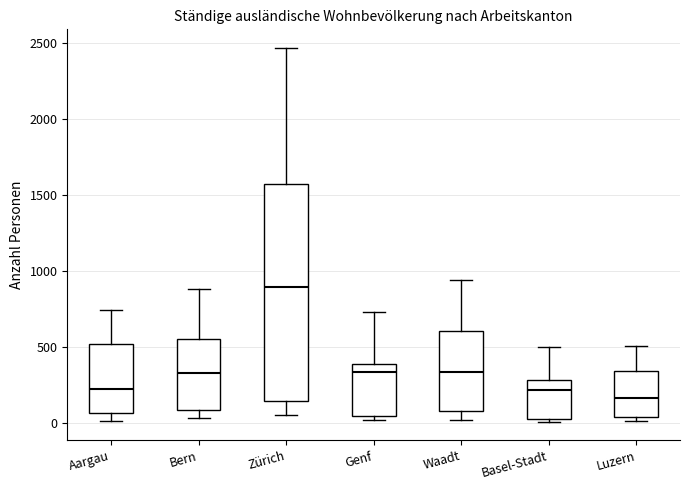

Reading left to right, read every box against the y-axis: the position of its median line, the range the box covers, and the ends of its whiskers. The values are not printed on the chart, so give them approximately, as read against the axis.

Aargau: median 200, box 50 to 500, whiskers 0 to 750
Bern: median 350, box 100 to 550, whiskers 50 to 900
Zürich: median 900, box 150 to 1550, whiskers 50 to 2450
Genf: median 350, box 50 to 400, whiskers 0 to 750
Waadt: median 350, box 100 to 600, whiskers 0 to 950
Basel-Stadt: median 200, box 50 to 300, whiskers 0 to 500
Luzern: median 150, box 50 to 350, whiskers 0 to 500